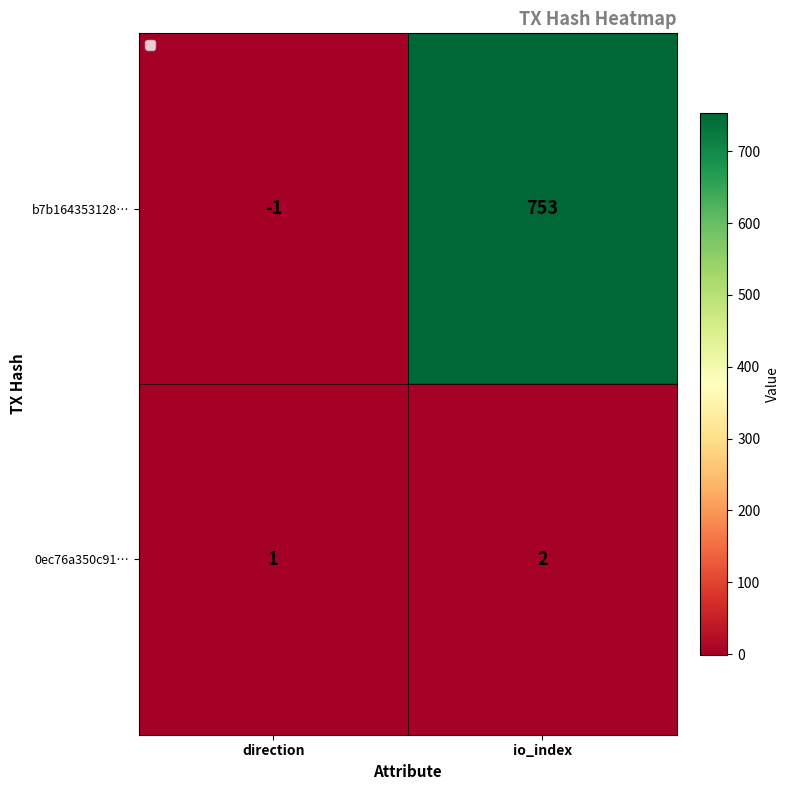

What is the difference between the b7b164353128… values at direction and io_index?

754